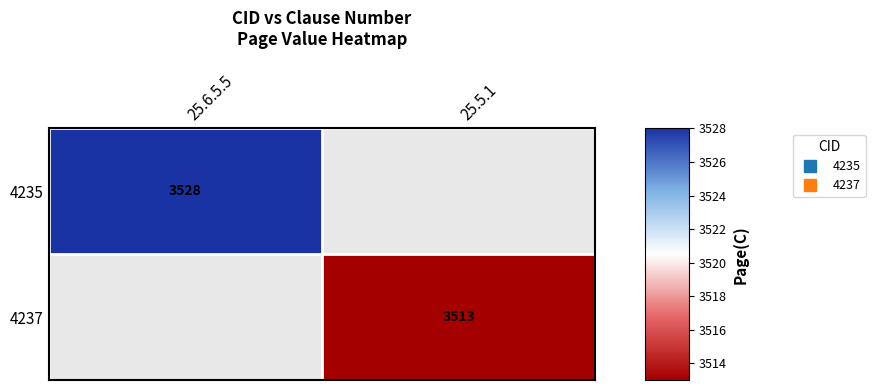

At which label does 4235 reach its peak?

25.6.5.5